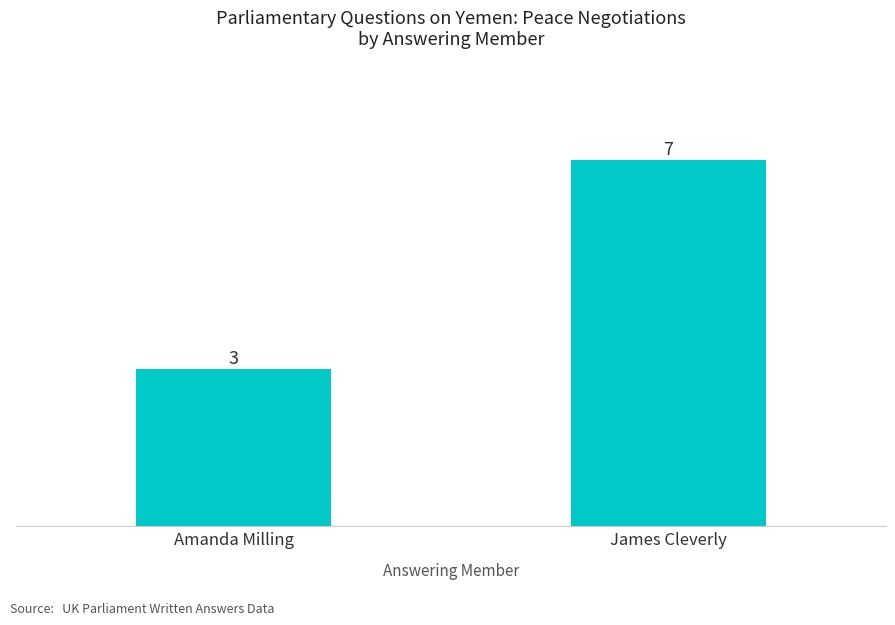

What is the approximate value at Amanda Milling?

3